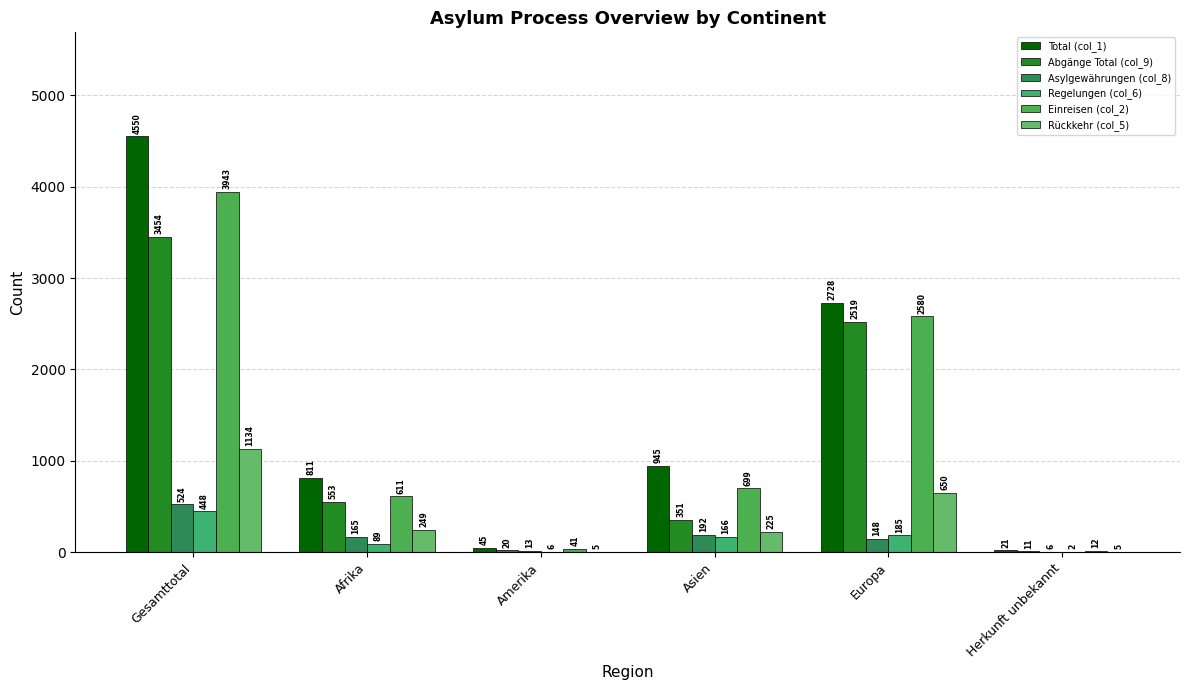

What is the greatest value displayed?

4550